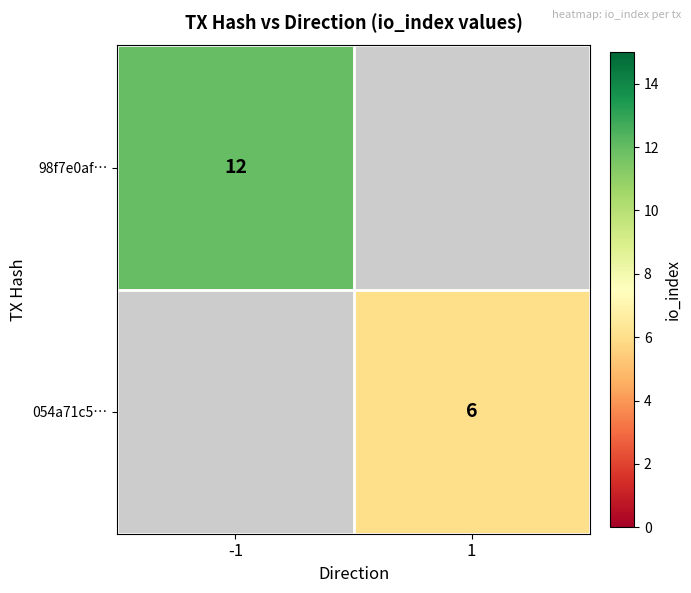

Which has a higher value, 1 or -1?

-1